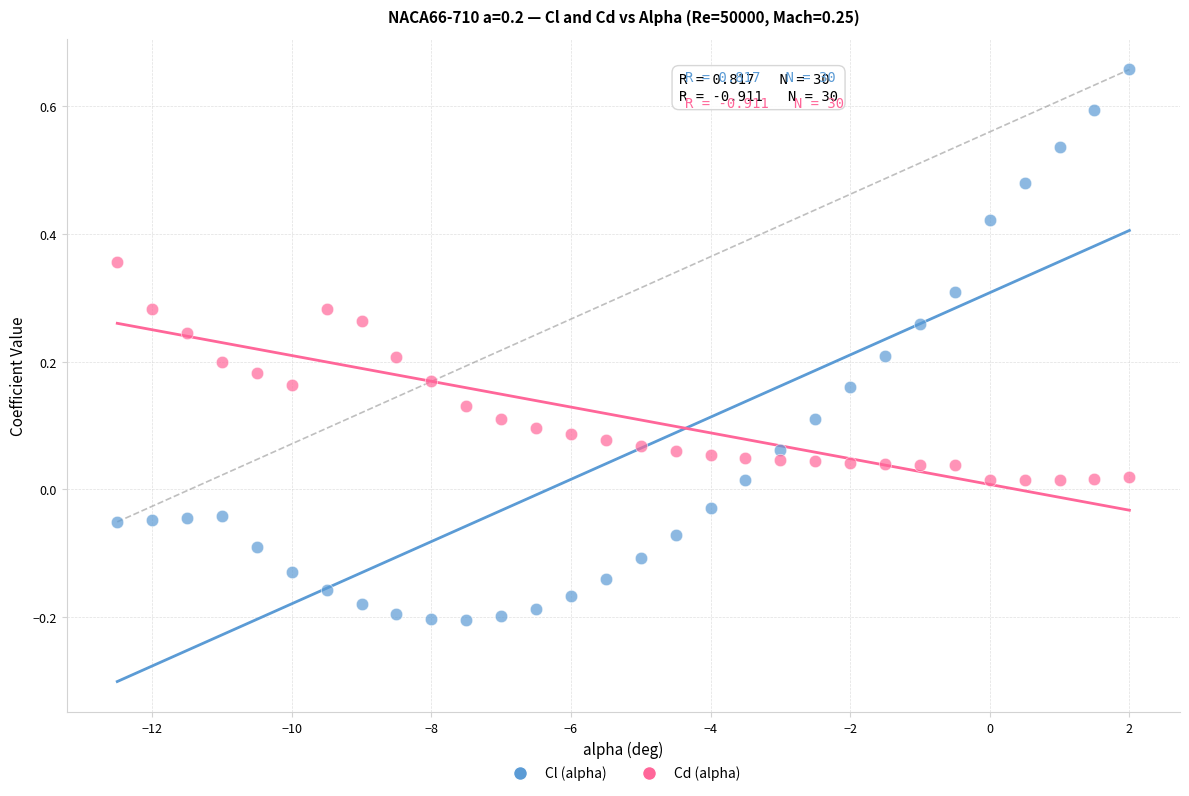

Which series has the largest Y range (max minus min)?

Cl (alpha)